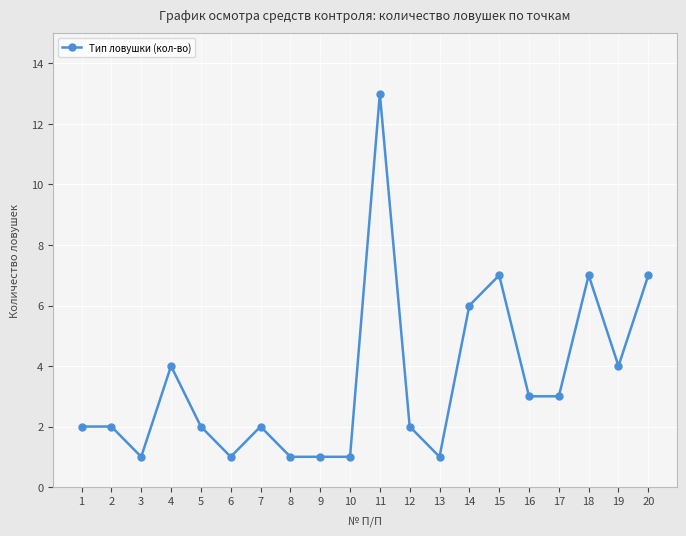

True or false: the data shows 3 at 1.

False